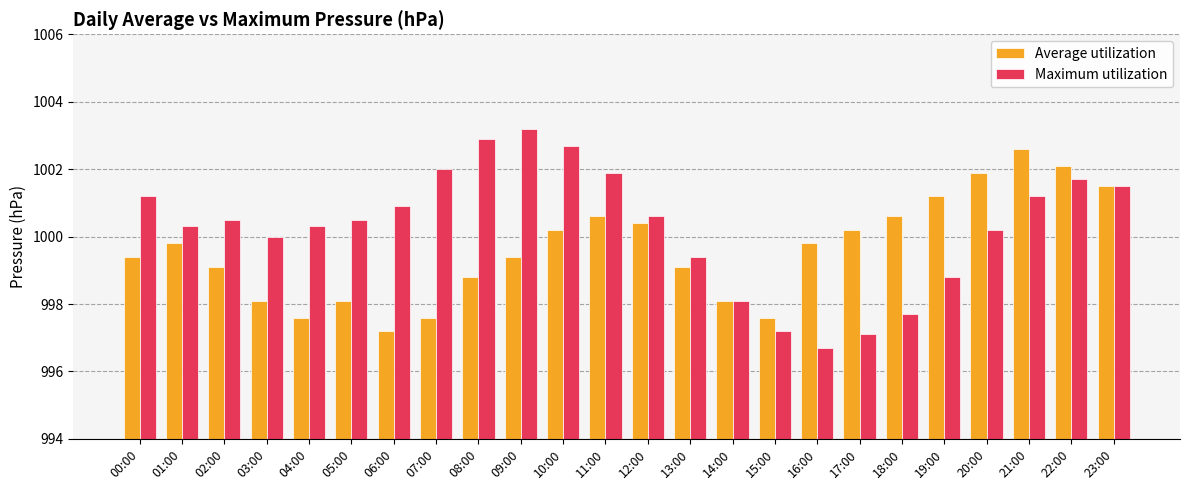

Where does the Average utilization series first go above 999?

00:00